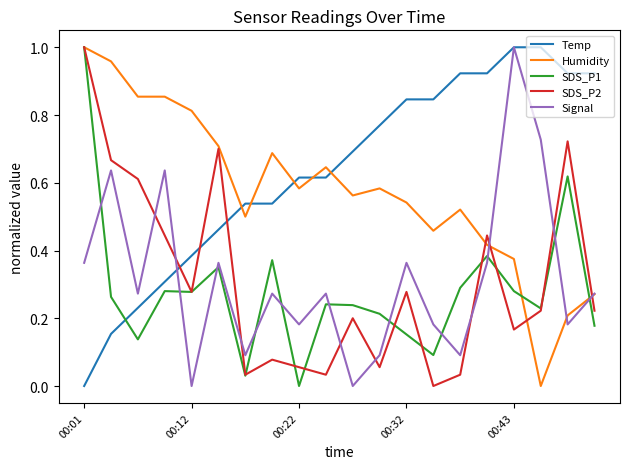

What are all the series names shown in the legend?

Temp, Humidity, SDS_P1, SDS_P2, Signal